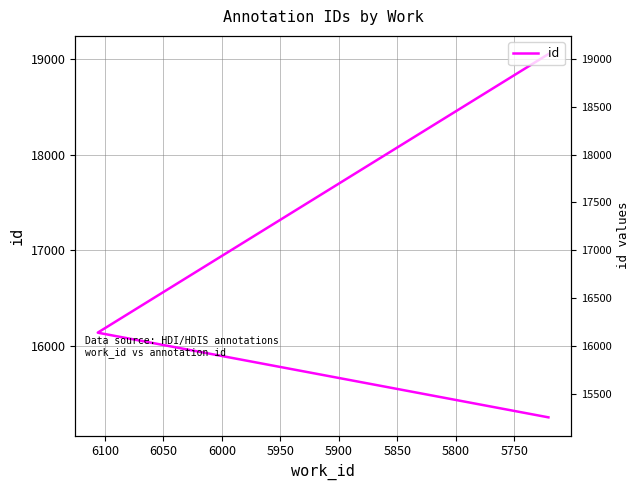

What is the difference between the values at 5750 and 5850?

2916